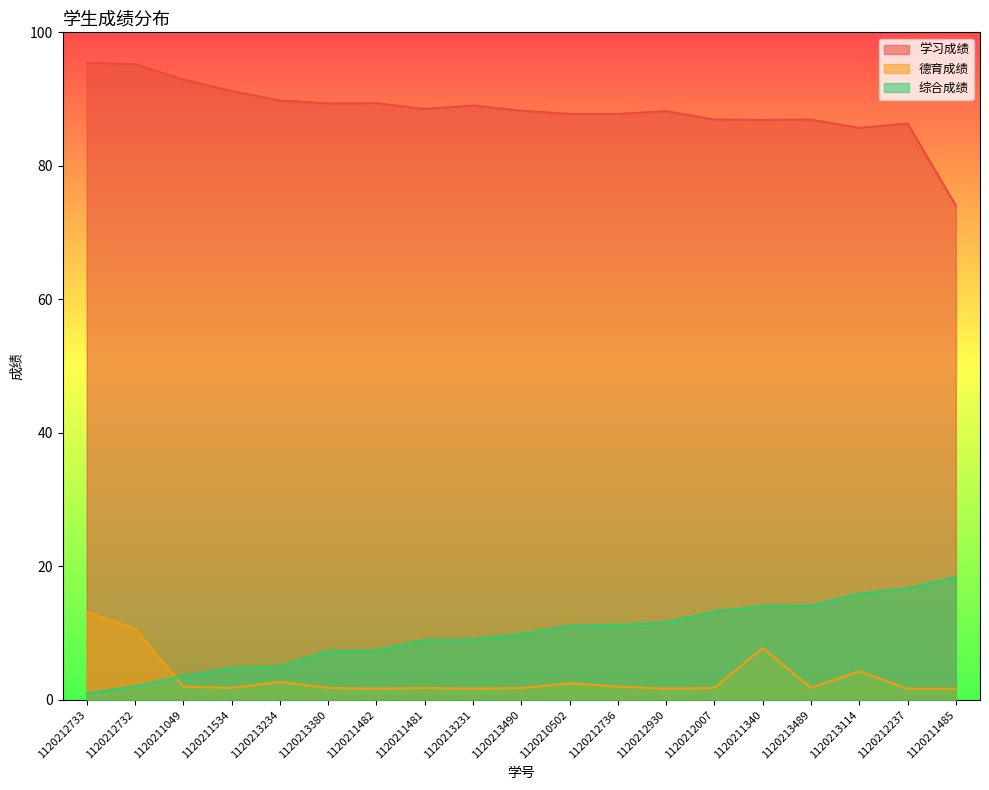

Reading left to right, what are all the values shown in this chart?

学习成绩: 95.4	95.2	92.9	91.2	89.8	89.3	89.4	88.5	89.1	88.3	87.8	87.8	88.2	86.9	86.9	86.9	85.7	86.4	74.0
德育成绩: 13.2	10.7	2.0	1.8	2.7	1.8	1.7	1.8	1.7	1.8	2.5	2.0	1.7	1.8	7.8	1.8	4.3	1.7	1.7
综合成绩: 1.0	2.0	3.6	4.8	5.0	7.3	7.3	9.0	9.1	9.8	11.1	11.2	11.6	13.2	14.1	14.1	15.9	16.7	18.4